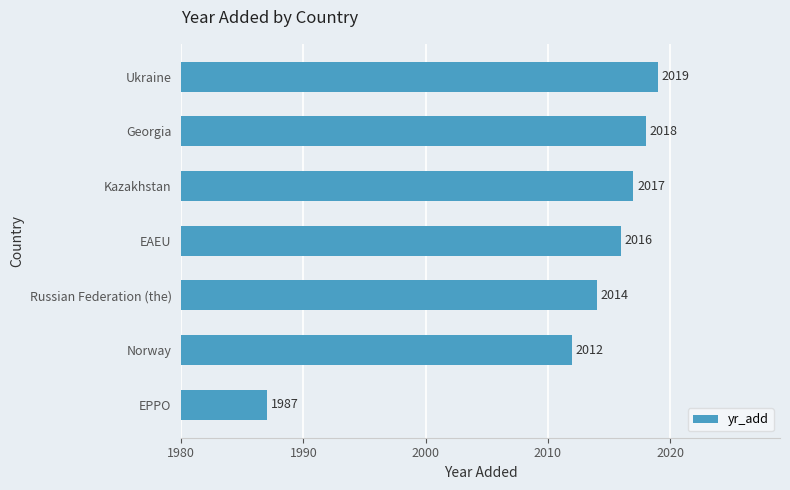

At which category does the chart reach its minimum across all series?

EPPO